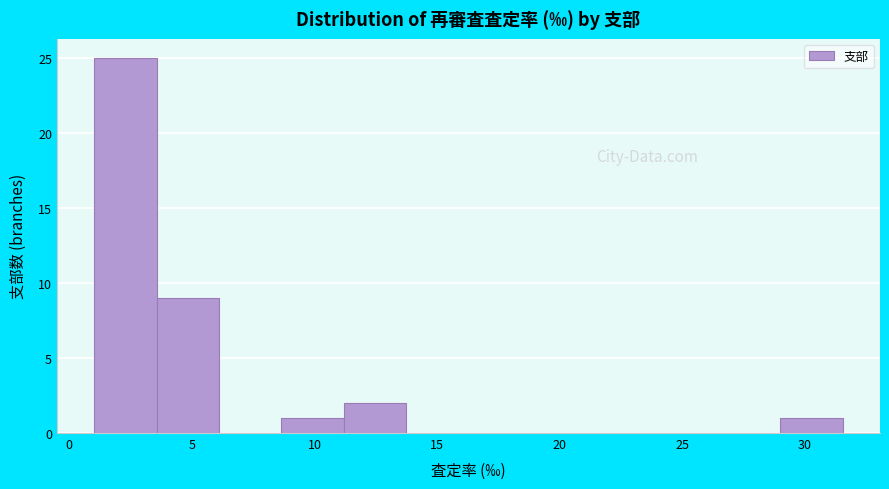

What is the height of the bar covering 29.0 to 31.5 on the x-axis? Neither the bar edges nor the heights are printed on the chart, so give them approximately, as read against the axes.

1